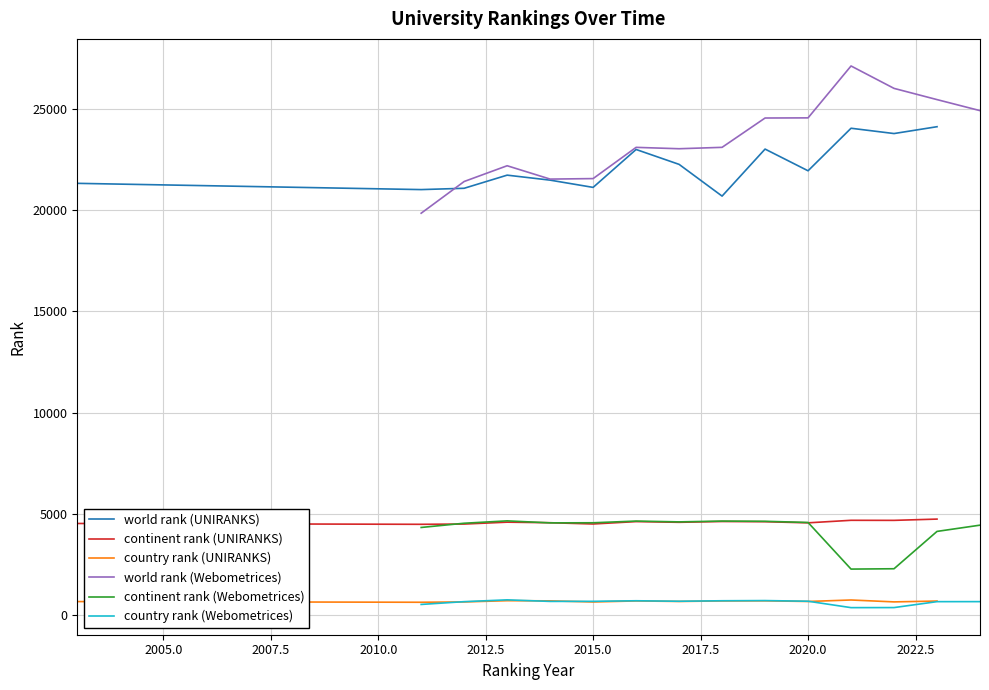

How many interior local valleys does the country rank (Webometrices) series have?

3